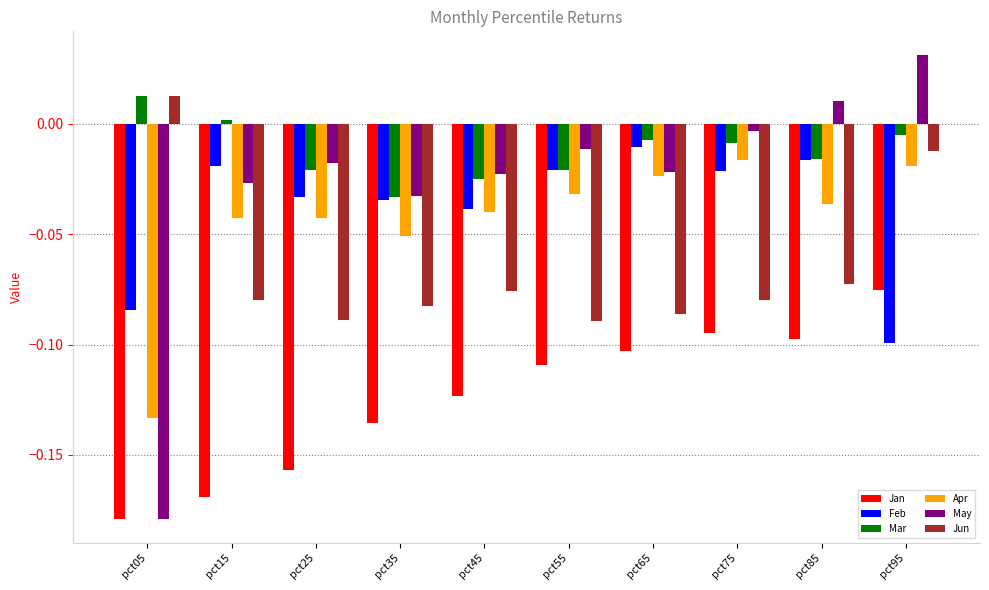

What are all the series names shown in the legend?

Jan, Feb, Mar, Apr, May, Jun